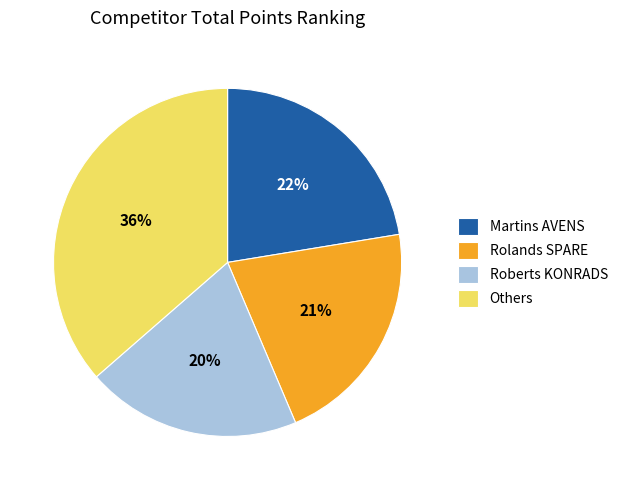

Is Others the majority of the pie?

No